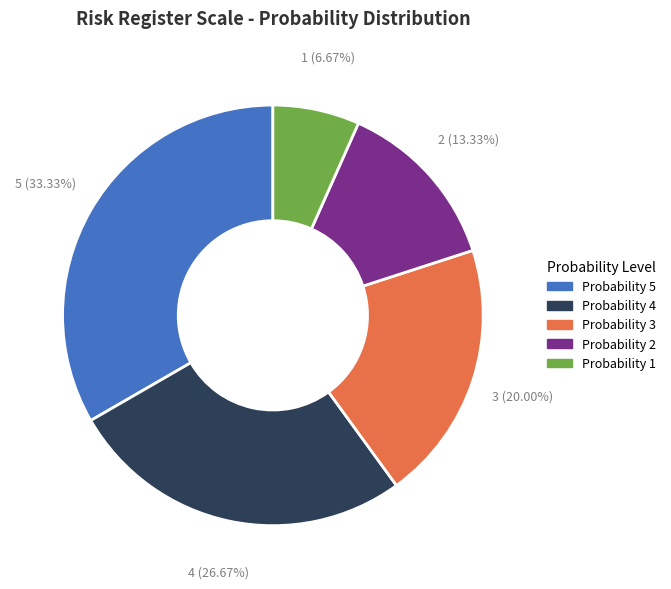

Is there a majority slice in this chart?

No